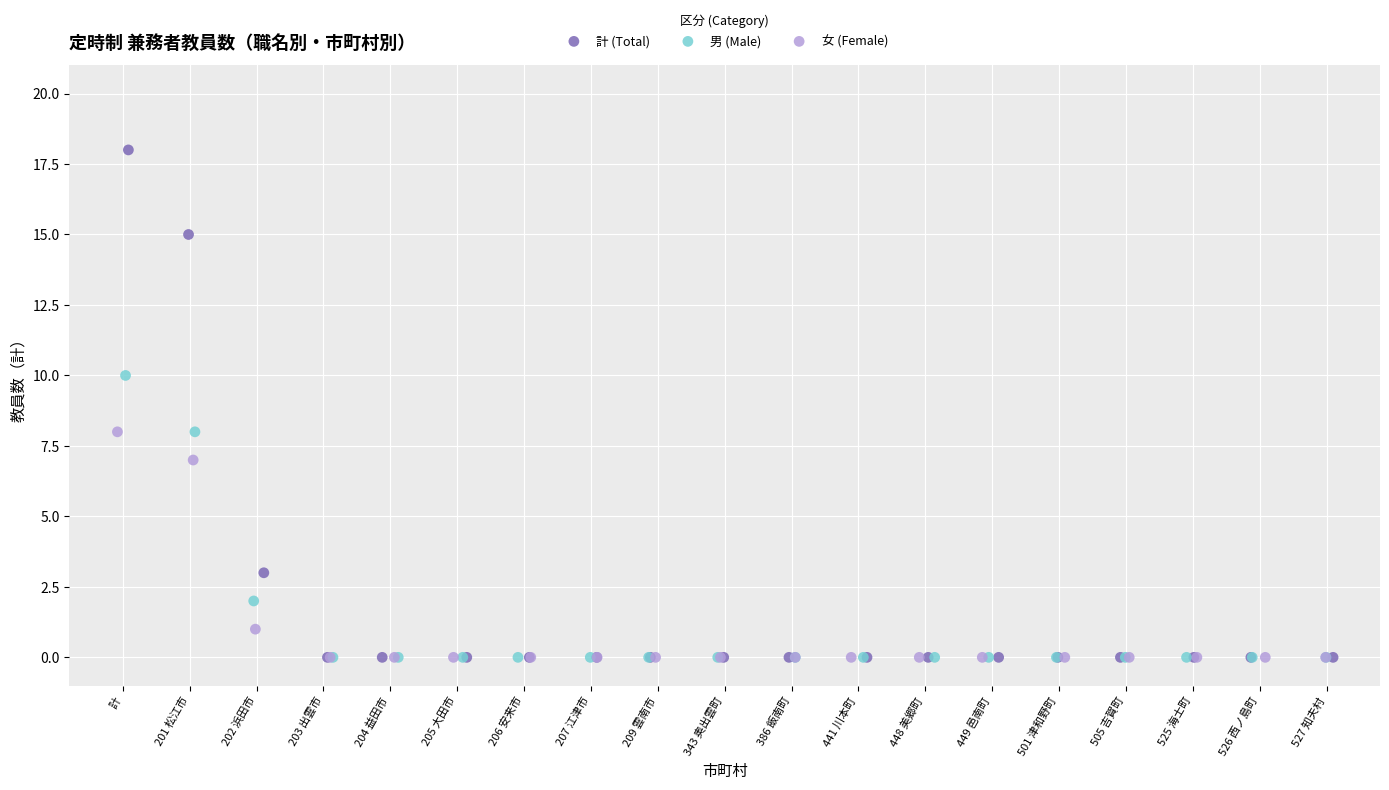

Which series has the largest Y range (max minus min)?

計 (Total)